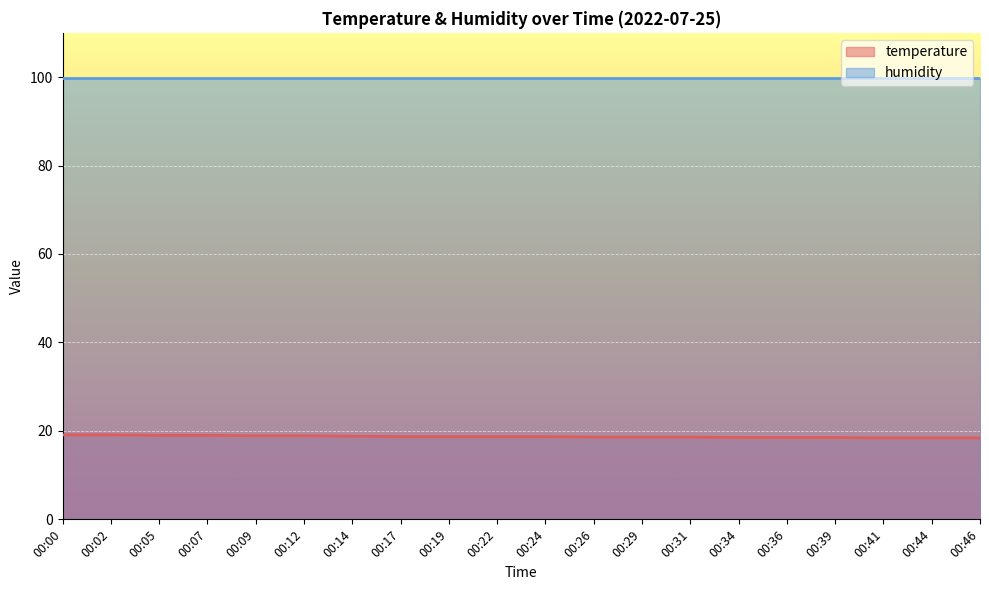

List the labels in order of value, smallest first.

00:41, 00:44, 00:46, 00:34, 00:36, 00:39, 00:26, 00:29, 00:31, 00:17, 00:19, 00:22, 00:24, 00:14, 00:09, 00:12, 00:05, 00:07, 00:00, 00:02